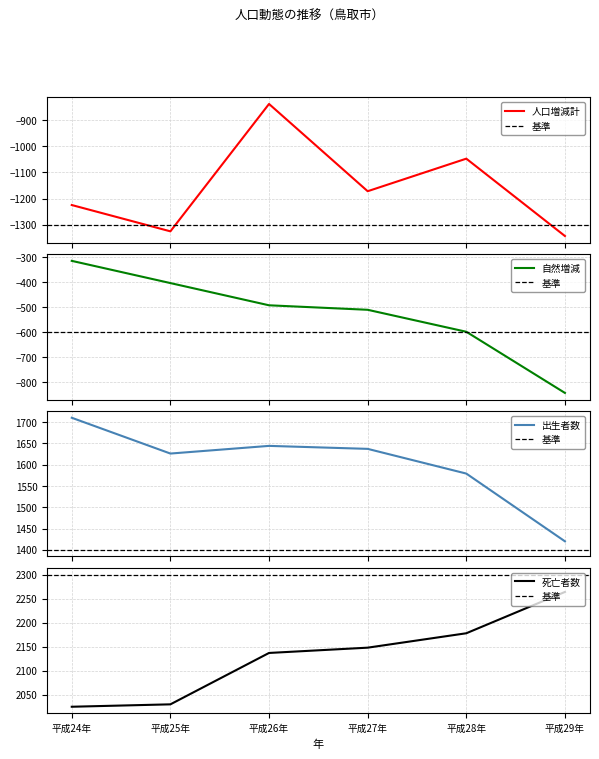

What is the greatest value displayed?

2264